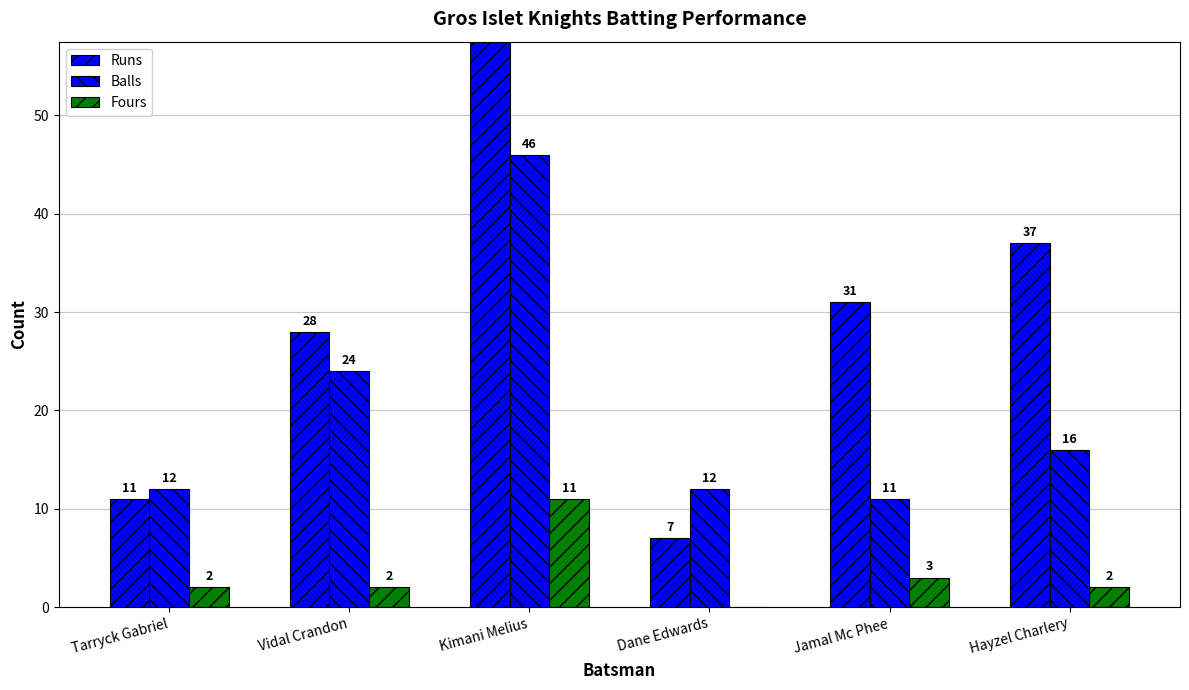

Is the value of Fours at Jamal Mc Phee greater than the value of Runs at Dane Edwards?

No